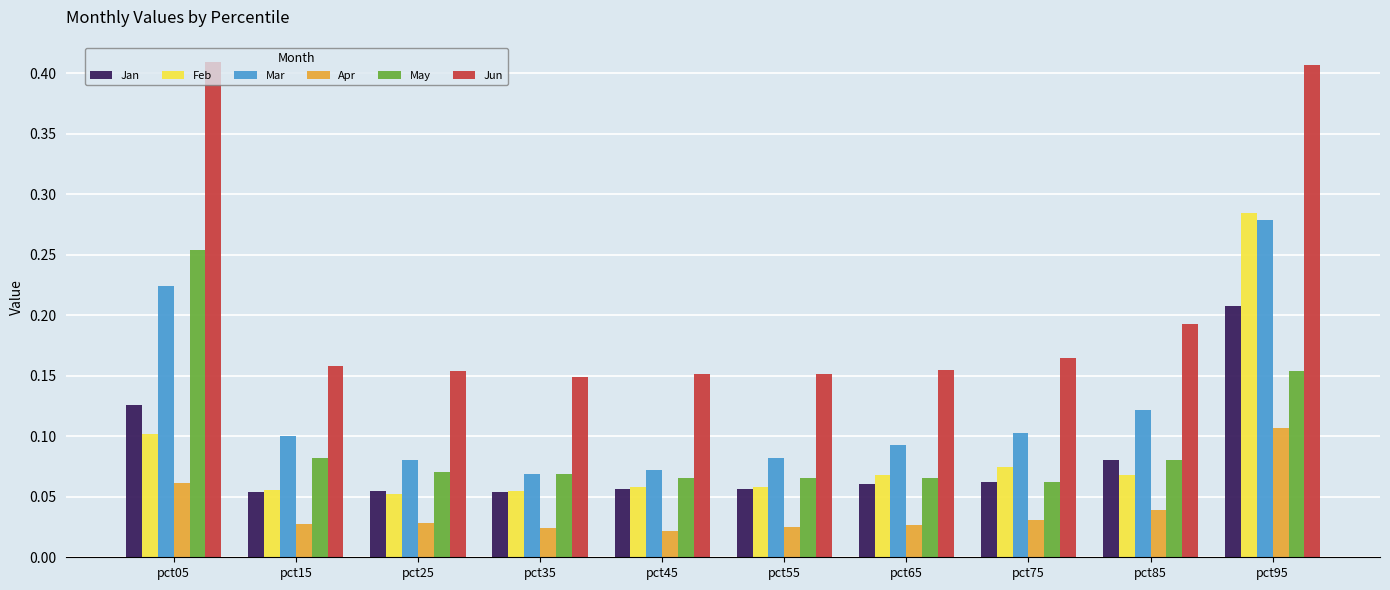

Is it true that Mar equals 0.1 at pct85?

True